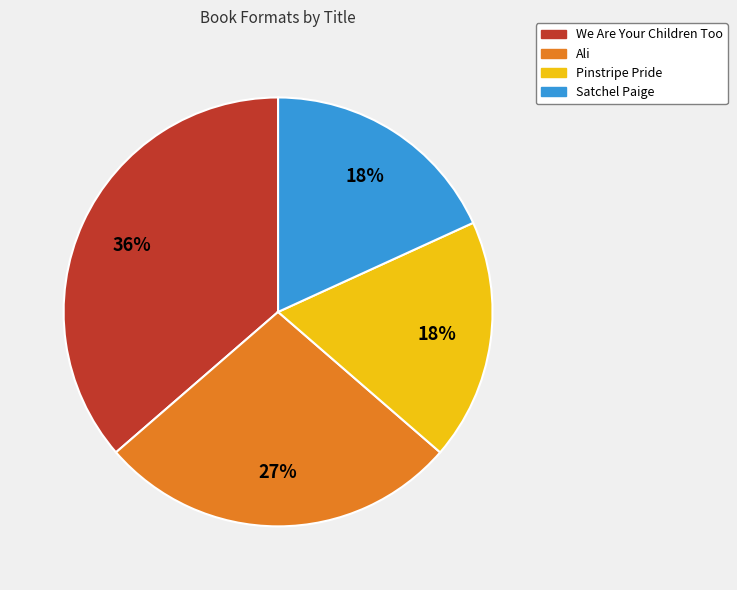

To the nearest percent, what percentage of the pie is Satchel Paige?

18%